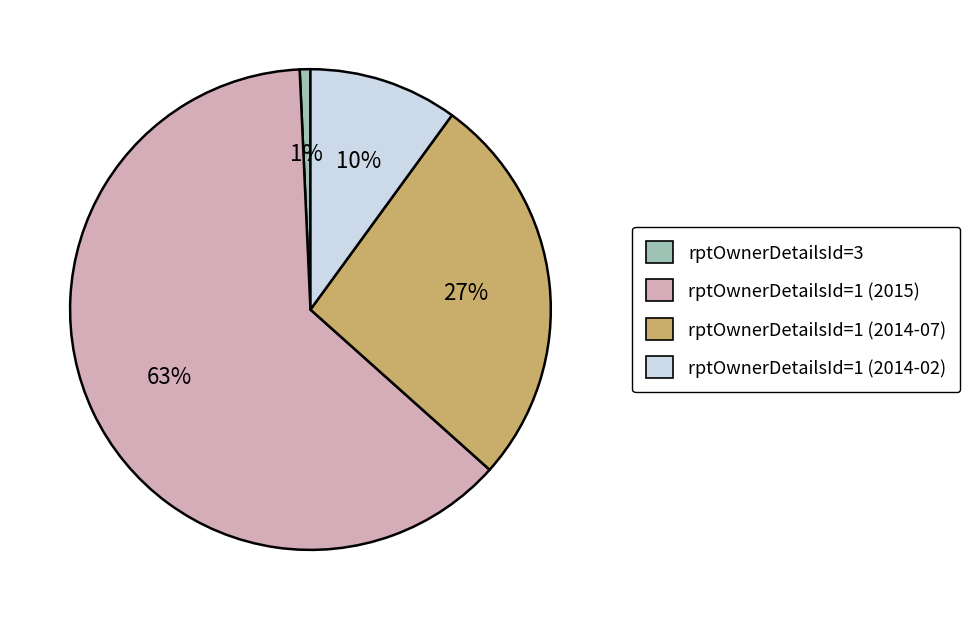

The rptOwnerDetailsId=1 (2014-02) slice represents 4% of the pie. True or false?

False